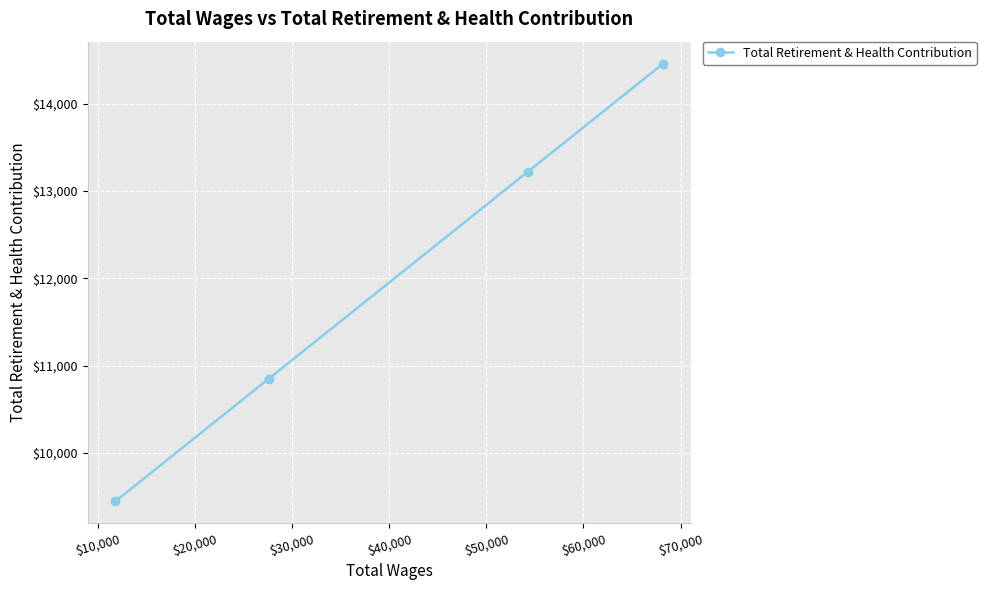

What is the difference between the maximum and second lowest values?

3609